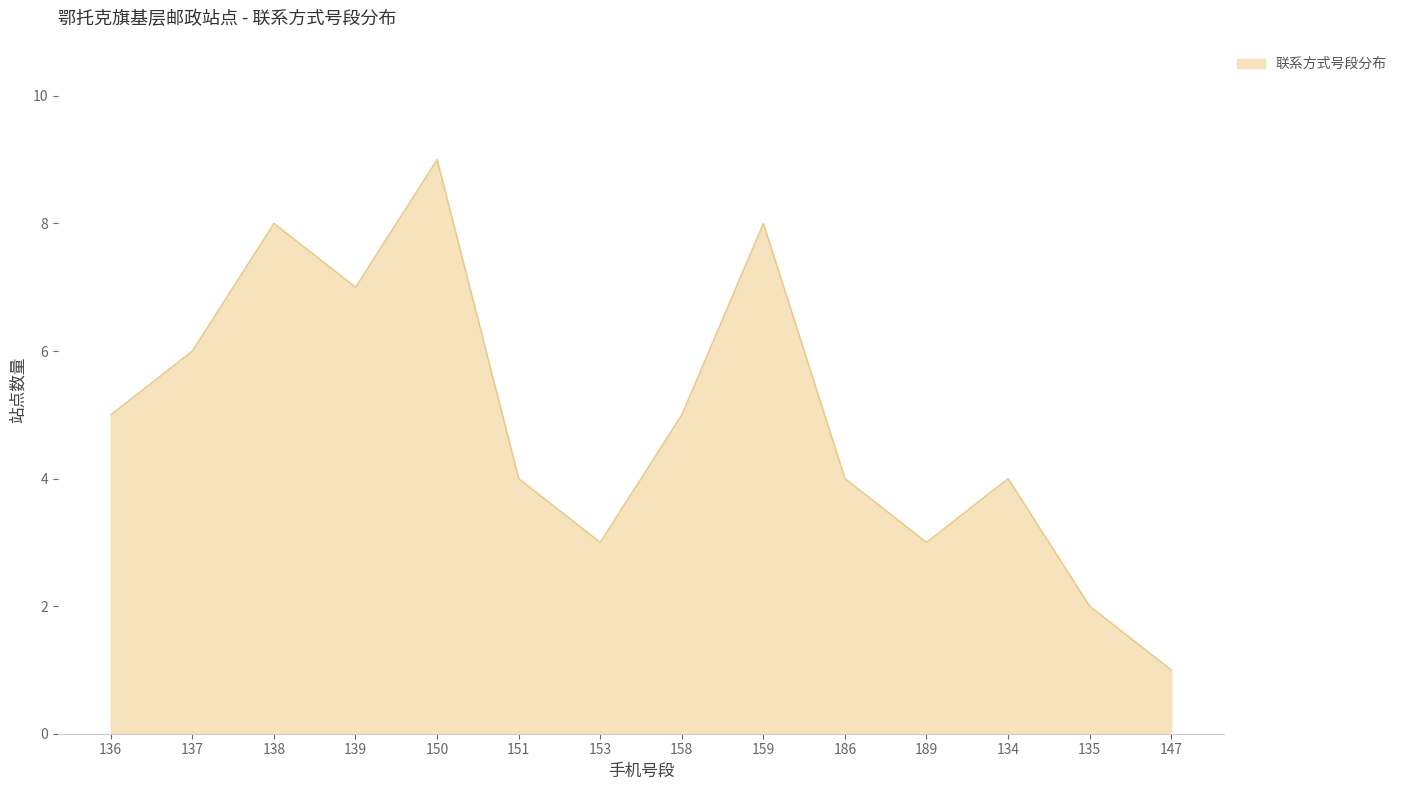

The chart shows a value of 5 at 136. True or false?

True